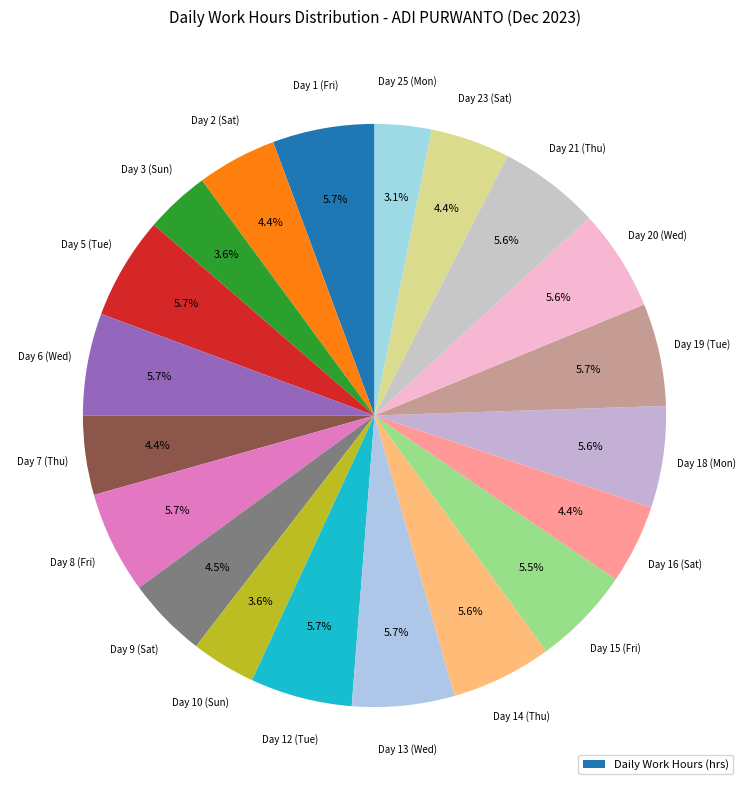

How many segments does this pie chart have?

20